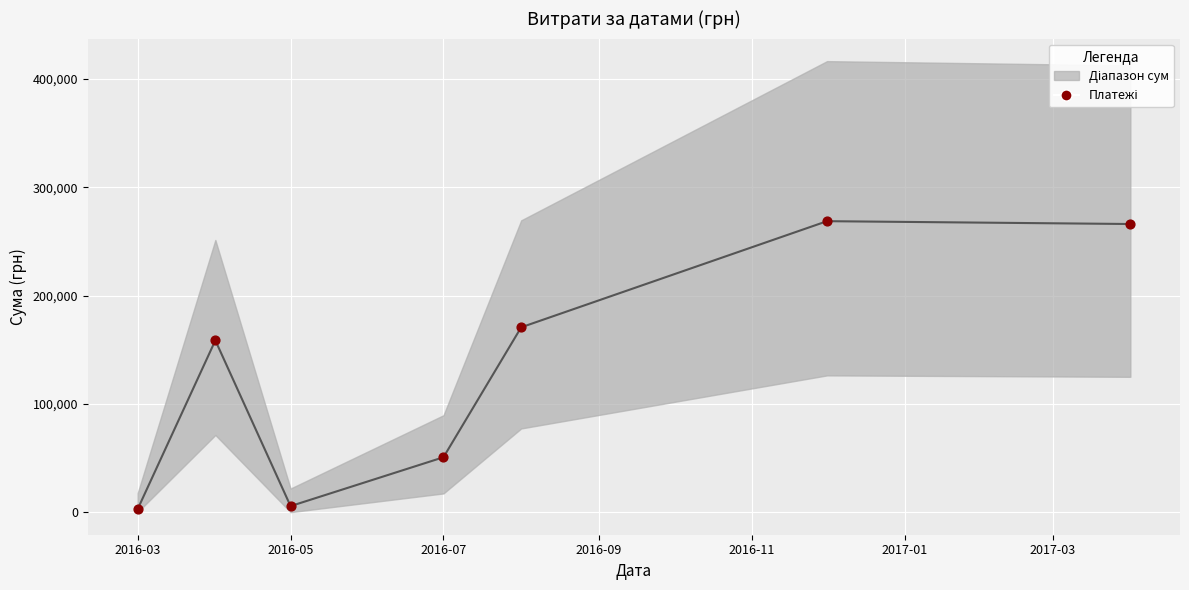

What is the average X value?

17009.3